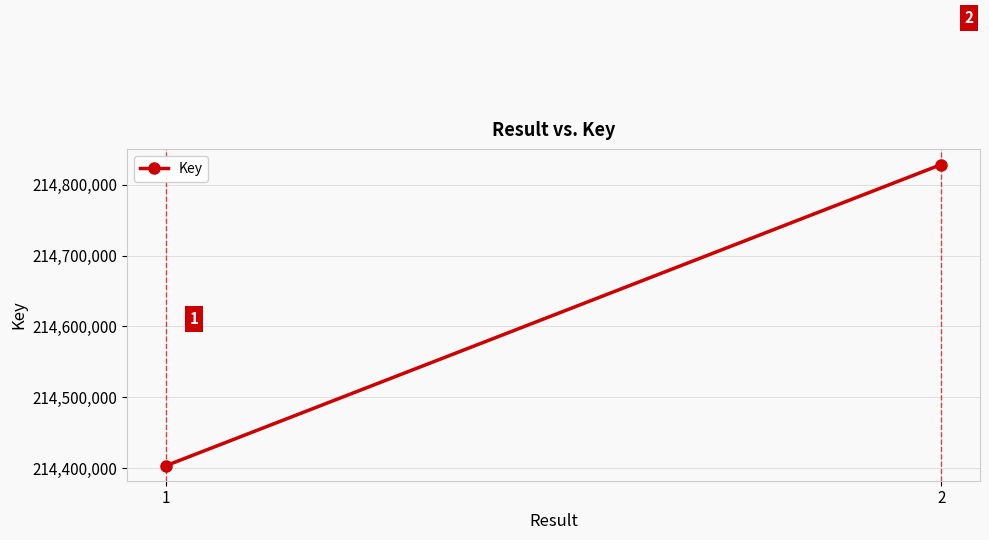

Rank the categories by value from highest to lowest.

2, 1